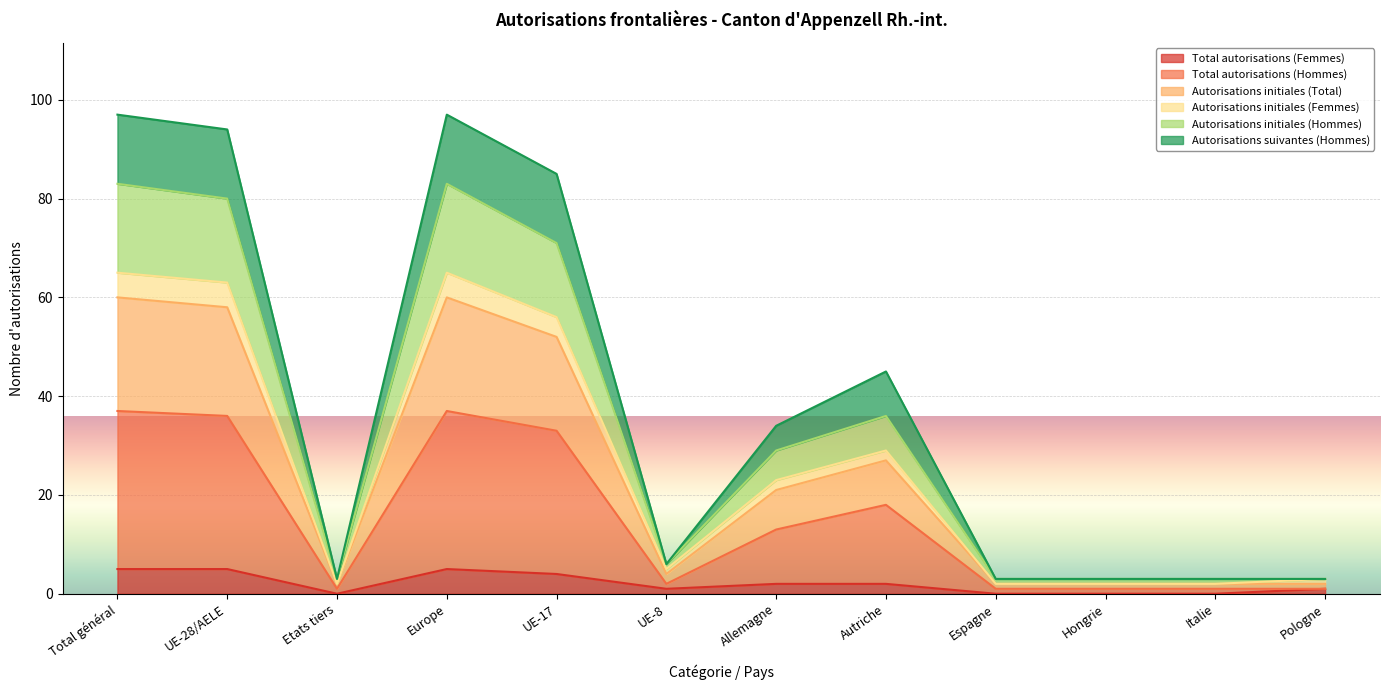

What is the sum of the Autorisations initiales (Hommes) values at Hongrie and UE-8?

6